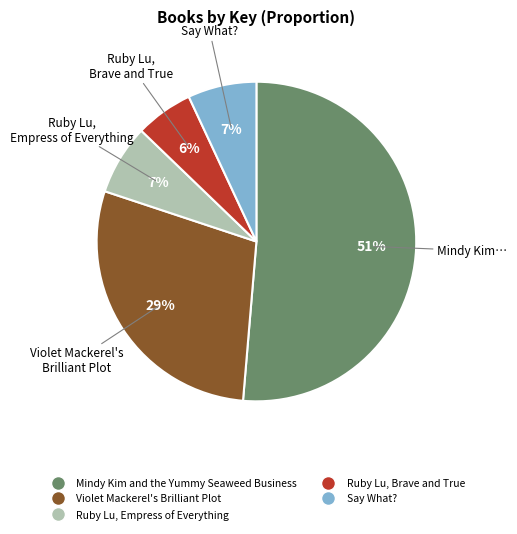

What is the ratio of the value at Say What? to the value at Mindy Kim and the Yummy Seaweed Business?

0.1